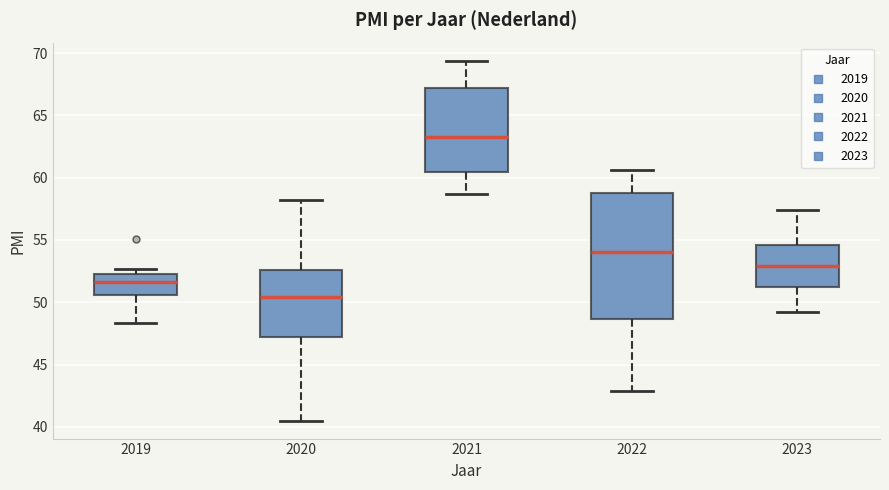

Reading left to right, read every box against the y-axis: the position of its median line, the range the box covers, and the ends of its whiskers. The values are not printed on the chart, so give them approximately, as read against the axis.

2019: median 51.5, box 50.5 to 52.5, whiskers 48.5 to 52.5 (just above the box's upper edge)
2020: median 50.5, box 47.0 to 52.5, whiskers 40.5 to 58.0
2021: median 63.5, box 60.5 to 67.0, whiskers 58.5 to 69.5
2022: median 54.0, box 48.5 to 59.0, whiskers 43.0 to 60.5
2023: median 53.0, box 51.5 to 54.5, whiskers 49.0 to 57.5